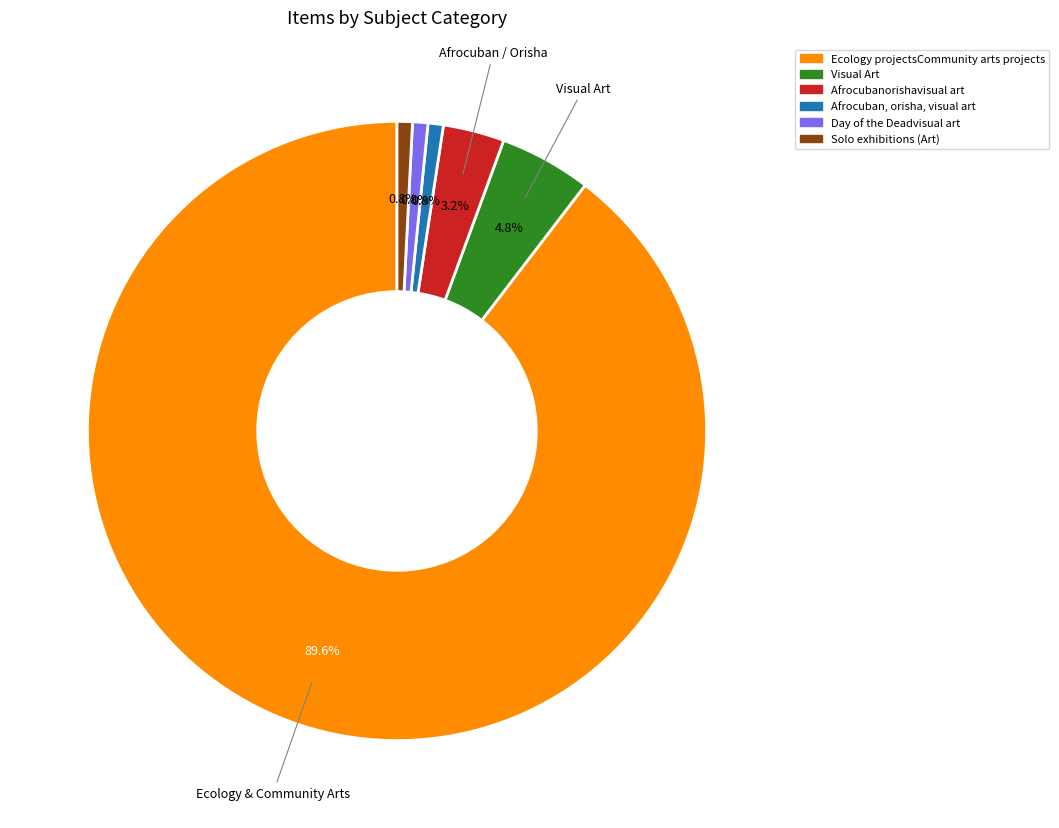

Which category has the biggest portion of the pie?

Ecology projectsCommunity arts projects